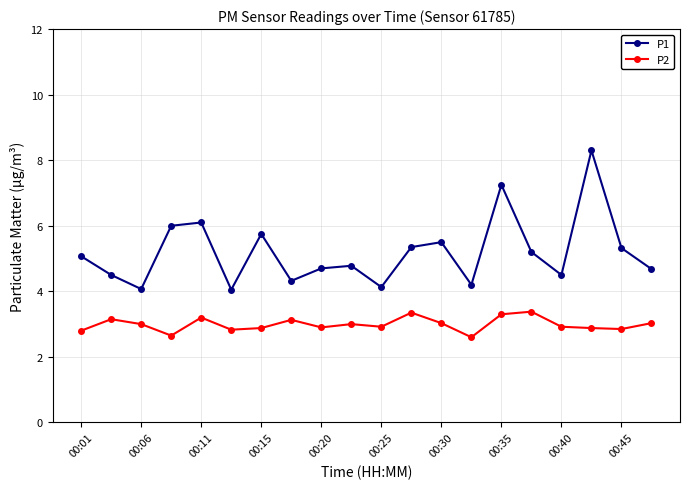

Which series has the largest total across all categories?

P1